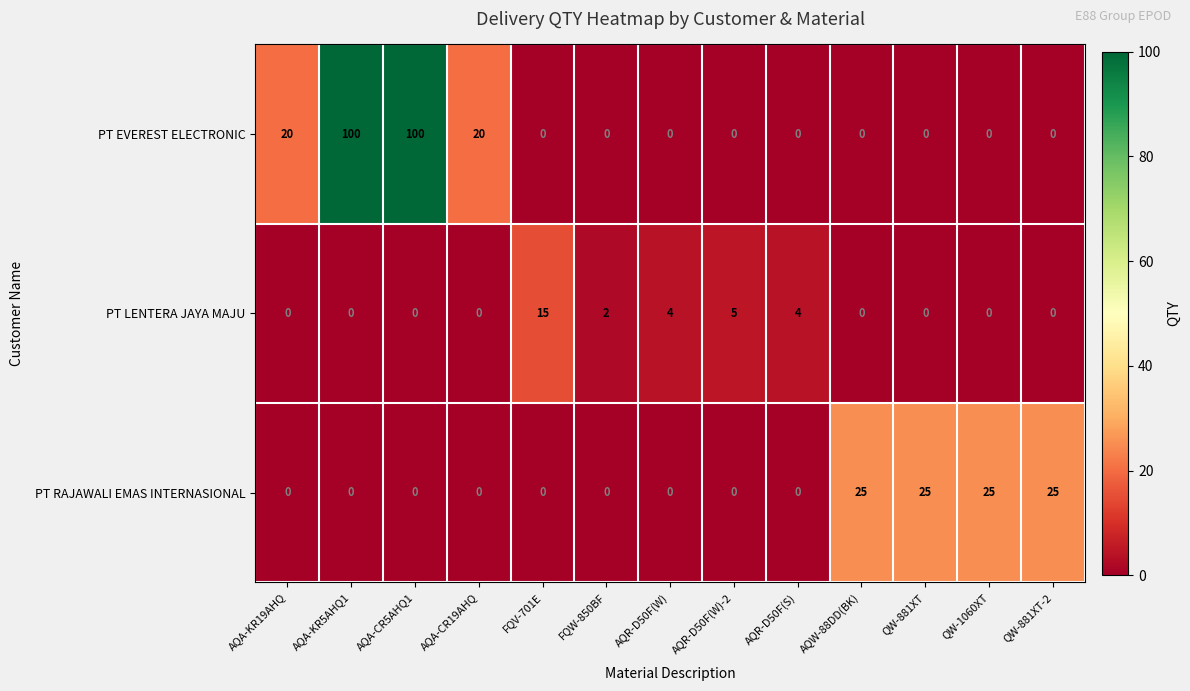

At how many categories does at least one series exceed 29?

2